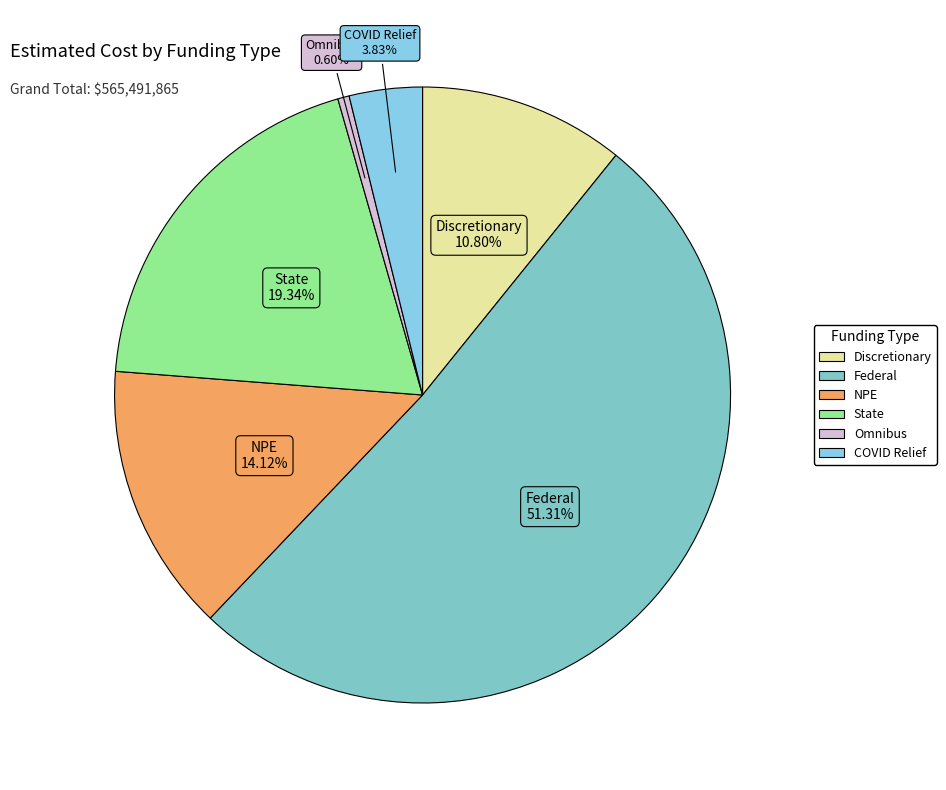

To the nearest percent, what is the difference between the largest and smallest slice percentages?

51%